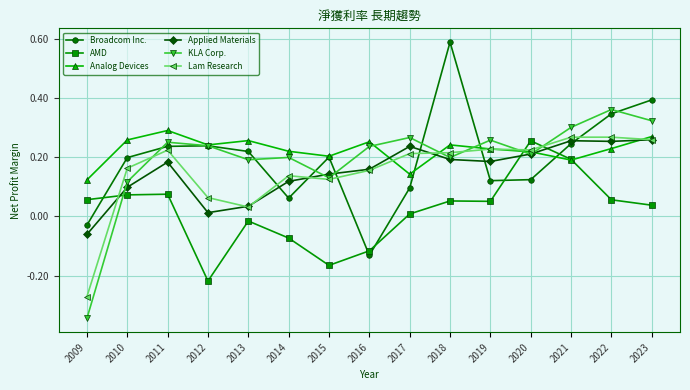

How many lines are shown in the chart?

6